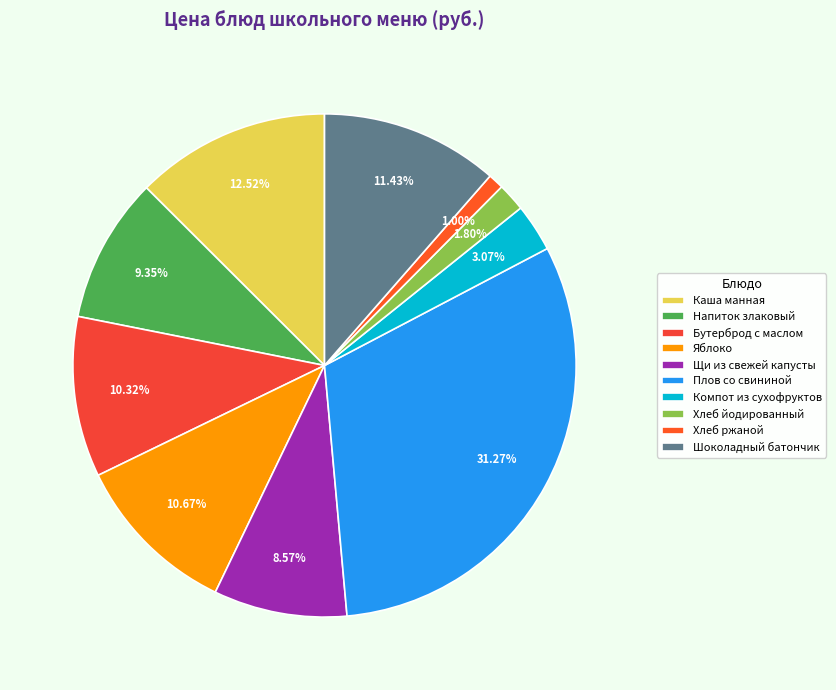

Is there a majority slice in this chart?

No